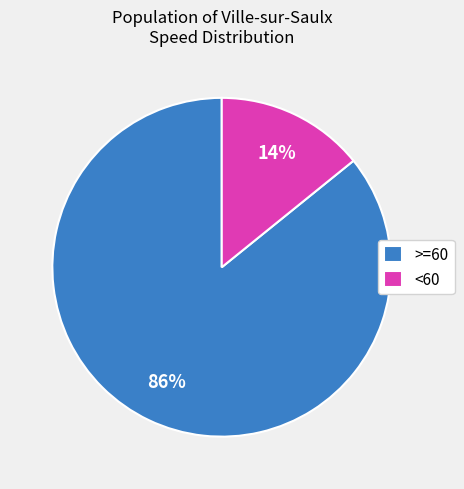

Rank the categories by value from lowest to highest.

<60, >=60